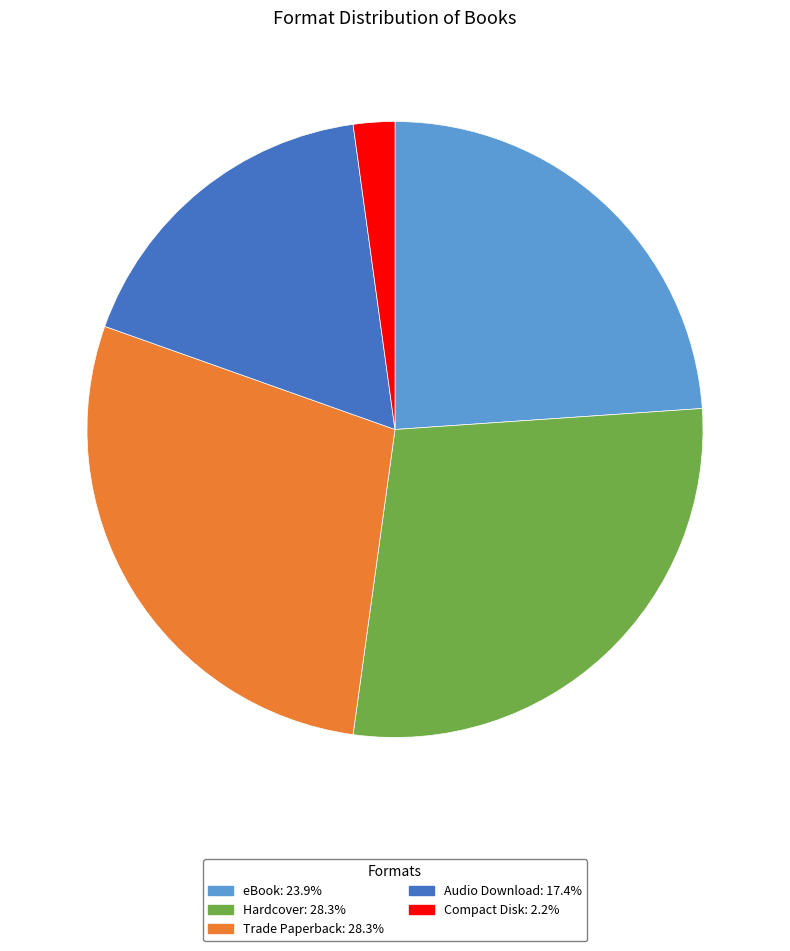

Between Hardcover and Audio Download, which is larger?

Hardcover